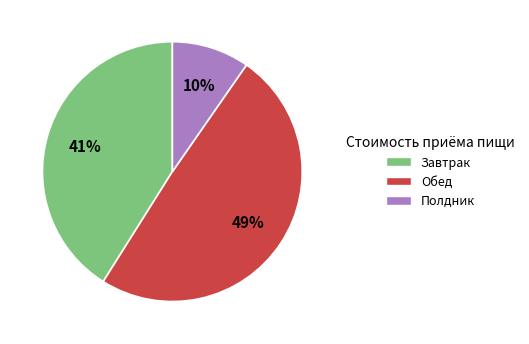

The Обед slice represents 49% of the pie. True or false?

True